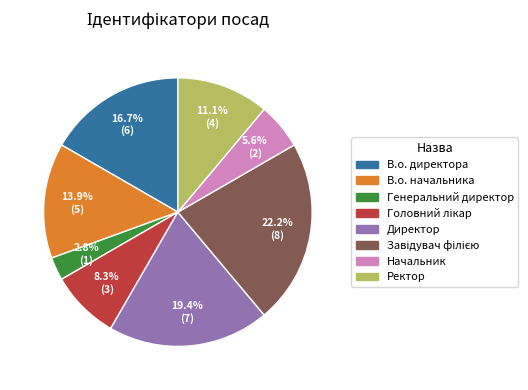

Is it true that В.о. директора is 31% of the pie?

False